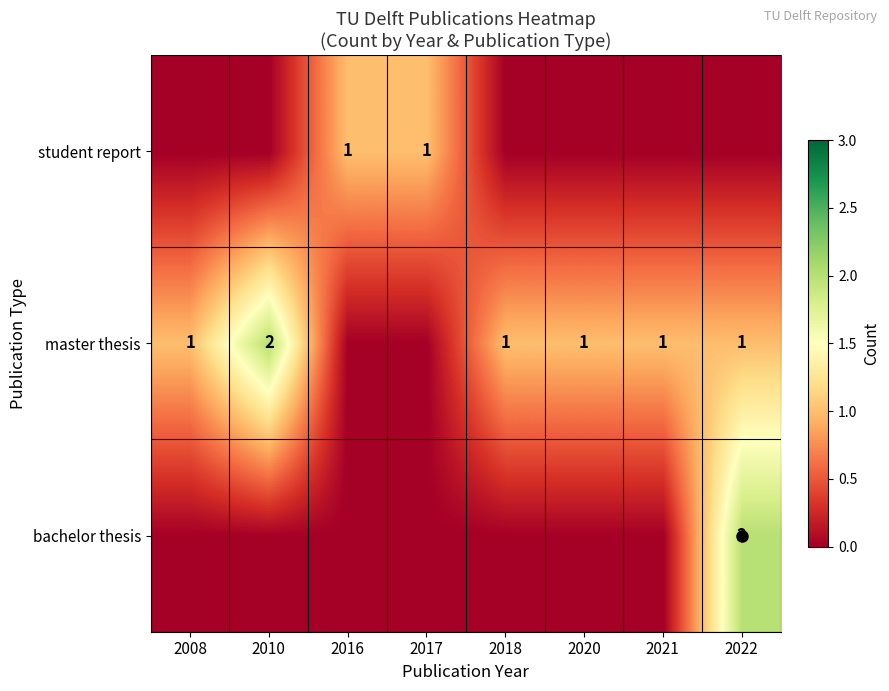

What is the approximate value of master thesis at 2020?

1